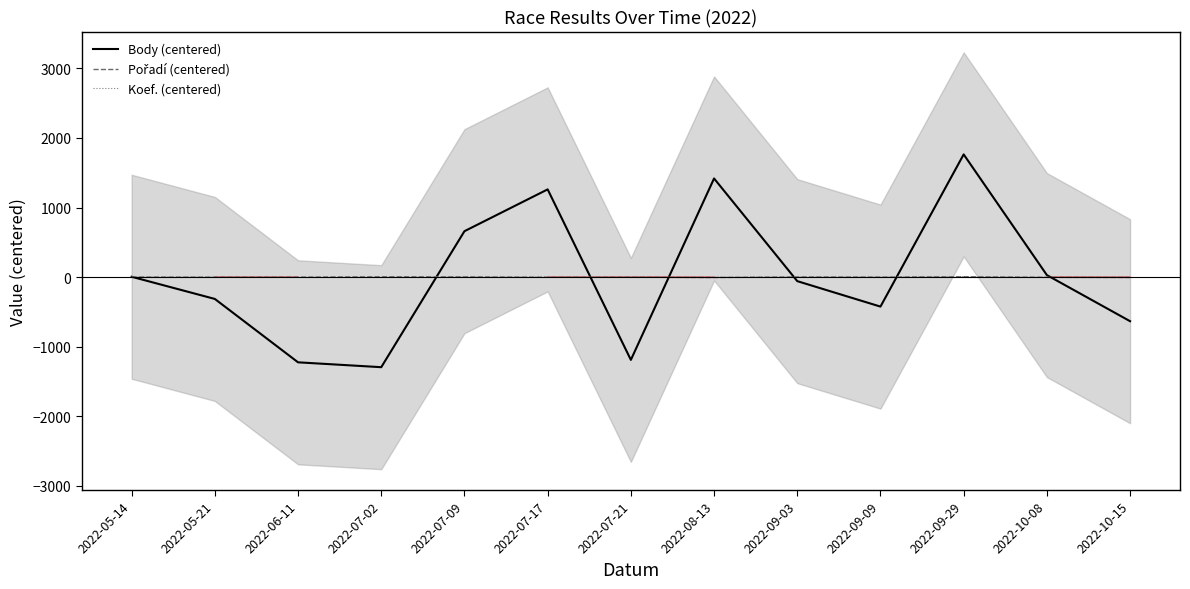

How many negative values does the Pořadí (centered) series have?

8